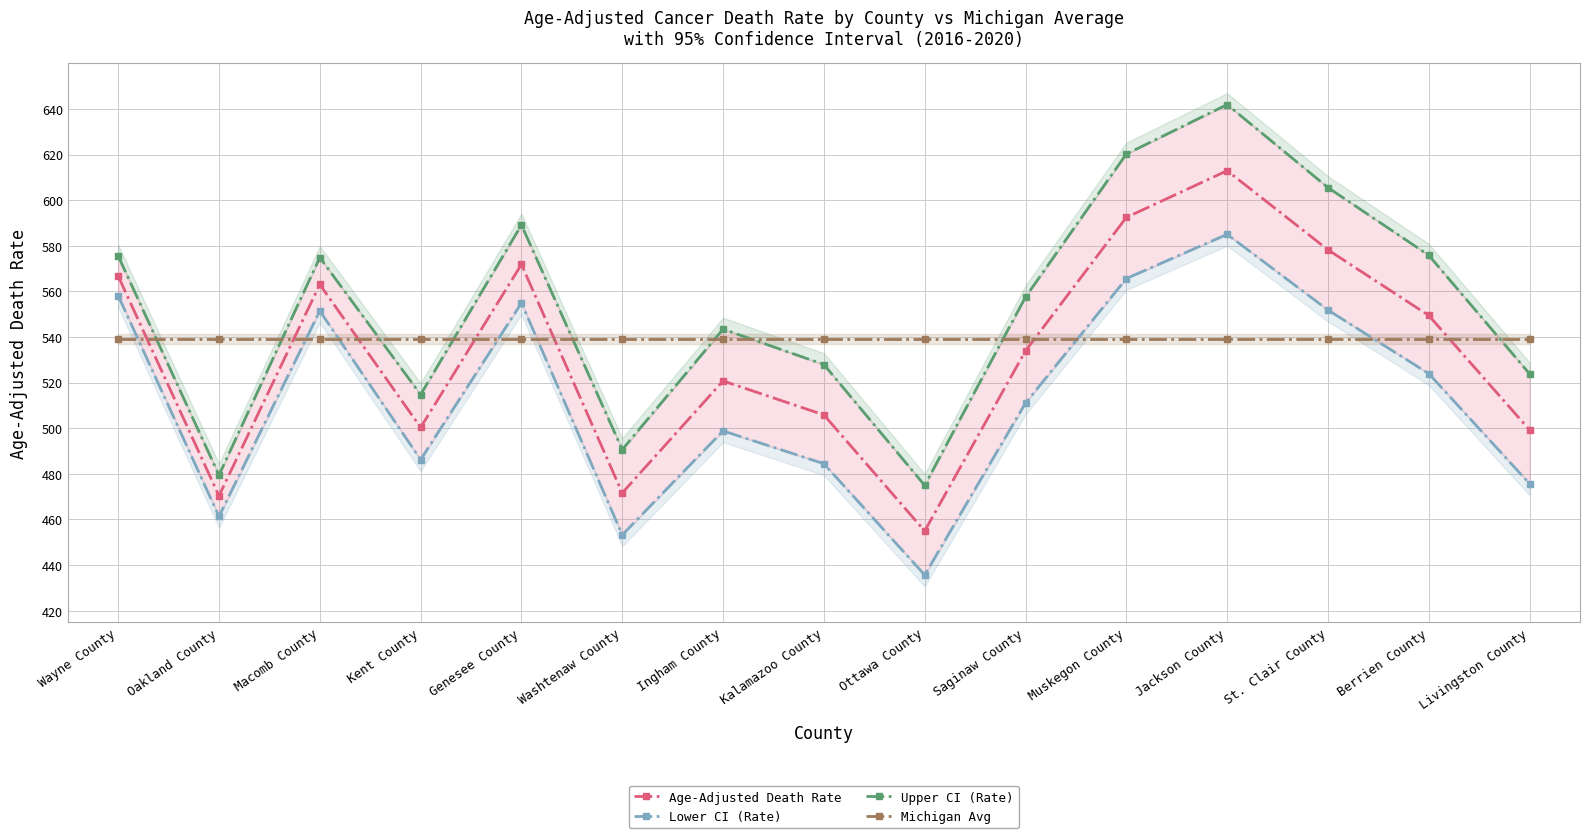

What are all the series names shown in the legend?

Age-Adjusted Death Rate, Lower CI (Rate), Upper CI (Rate), Michigan Avg